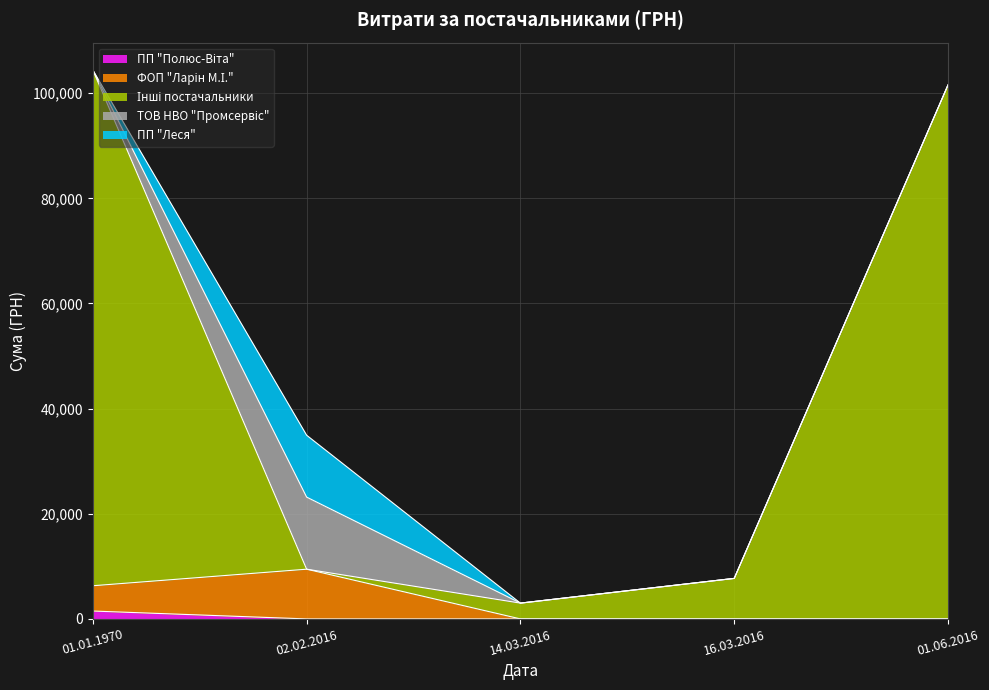

What is the label of the 1st point from the left?

01.01.1970